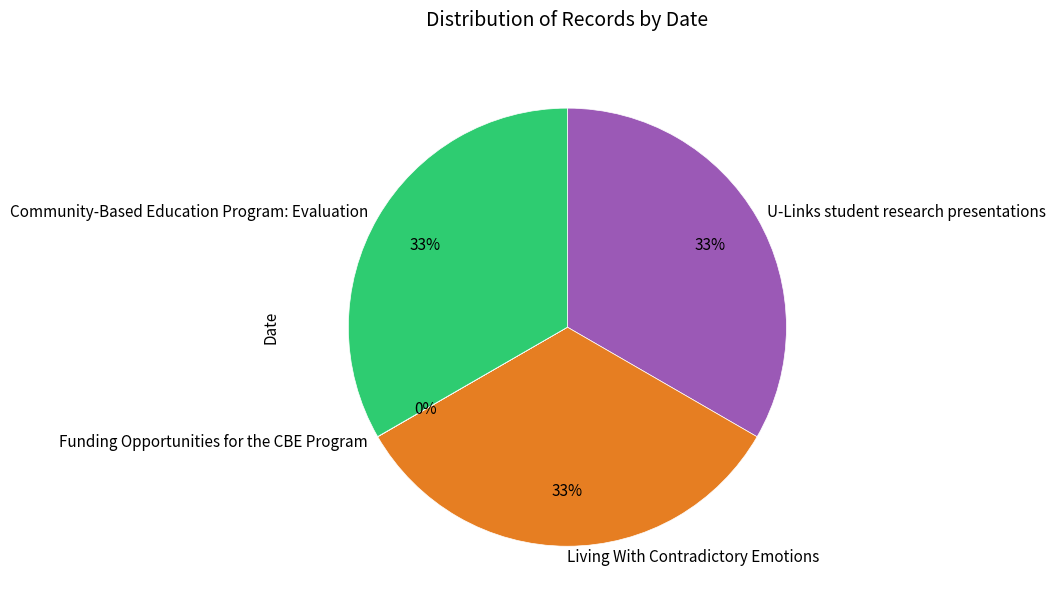

To the nearest percent, what is the difference between the largest and smallest slice percentages?

33%